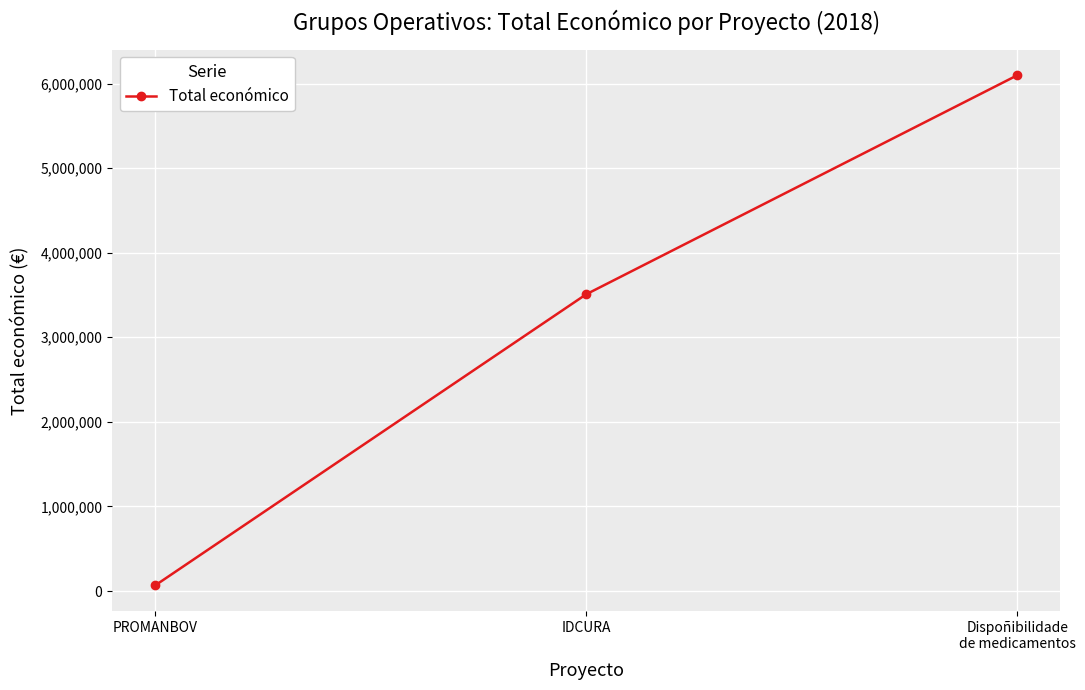

Rank the categories by value from highest to lowest.

Dispoñibilidade
de medicamentos, IDCURA, PROMANBOV